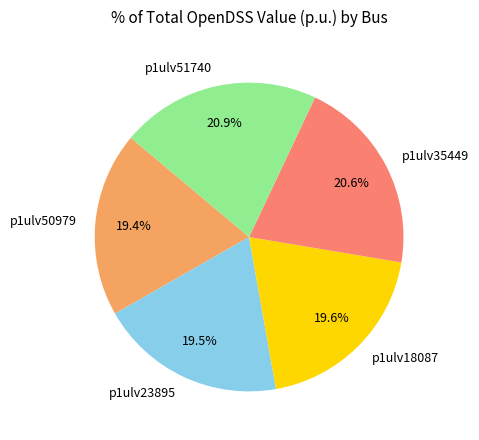

Is there a majority slice in this chart?

No